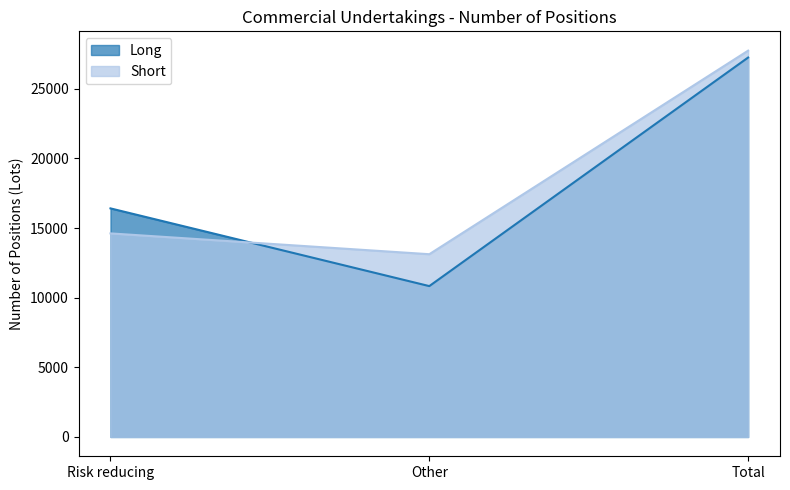

How many distinct data groups are displayed?

2